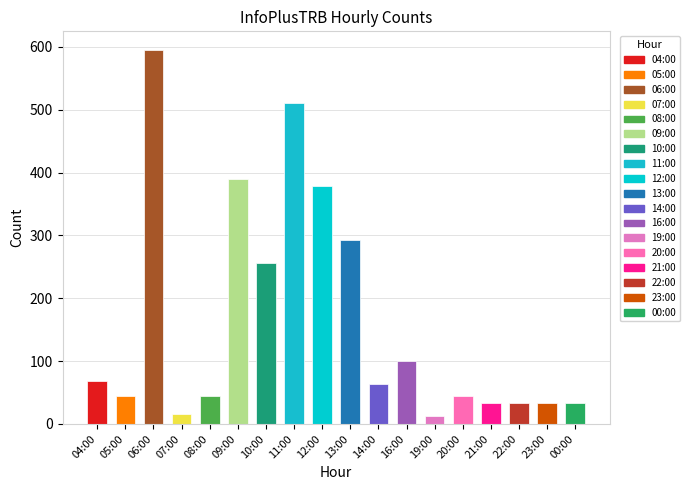

What is the sum of all values?

2949